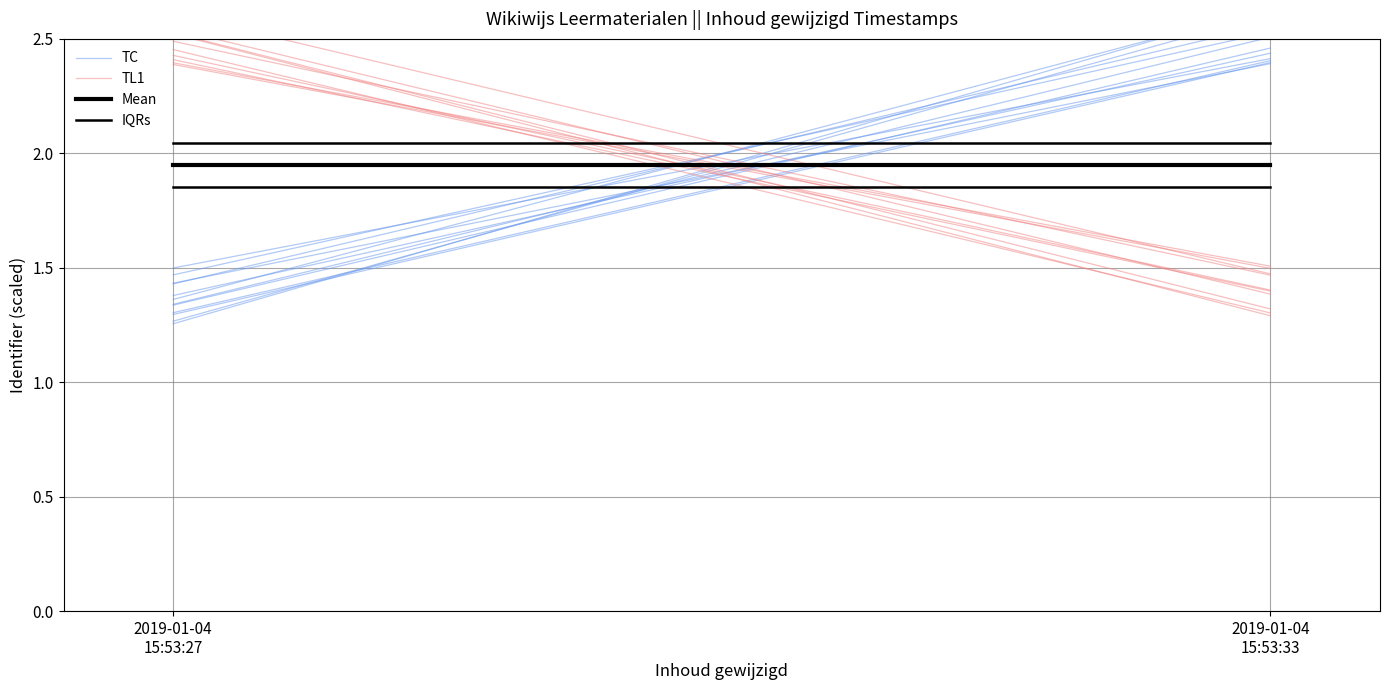

Rank the series at 2019-01-04
15:53:33 from lowest to highest value.

TL1, Mean, IQRs, TC